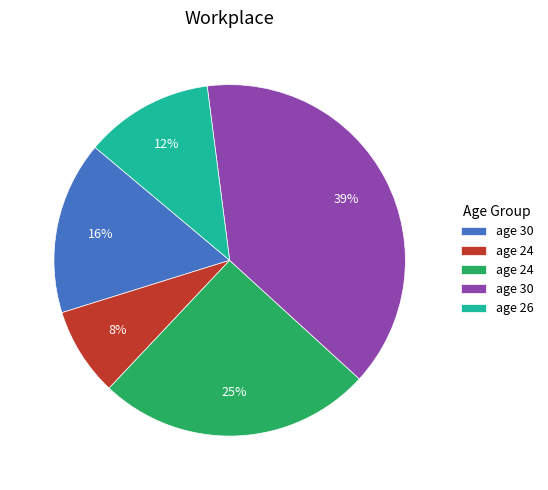

To the nearest percent, what is the average slice percentage?

20%